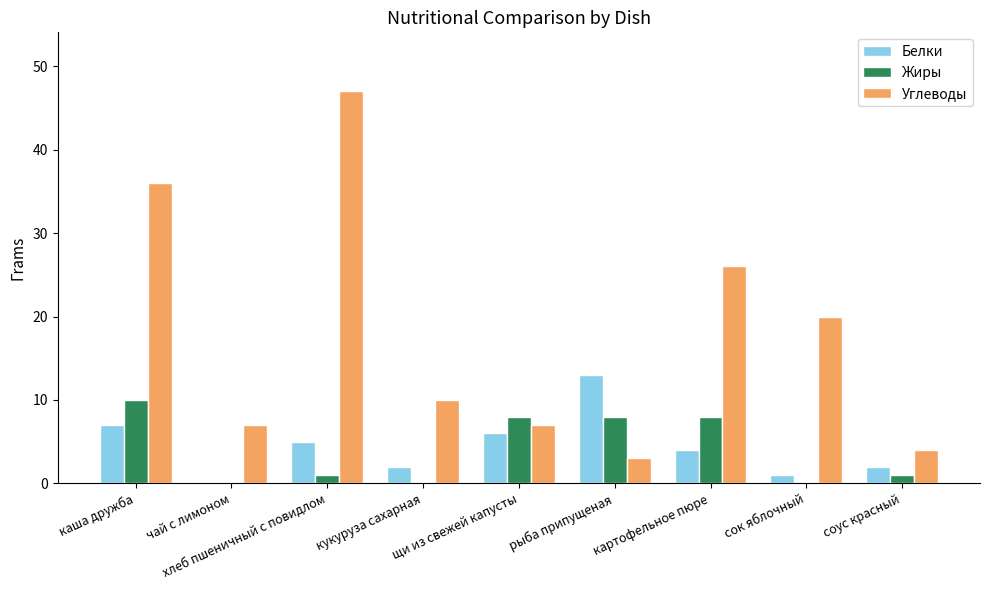

What is the sum of all Белки values?

40